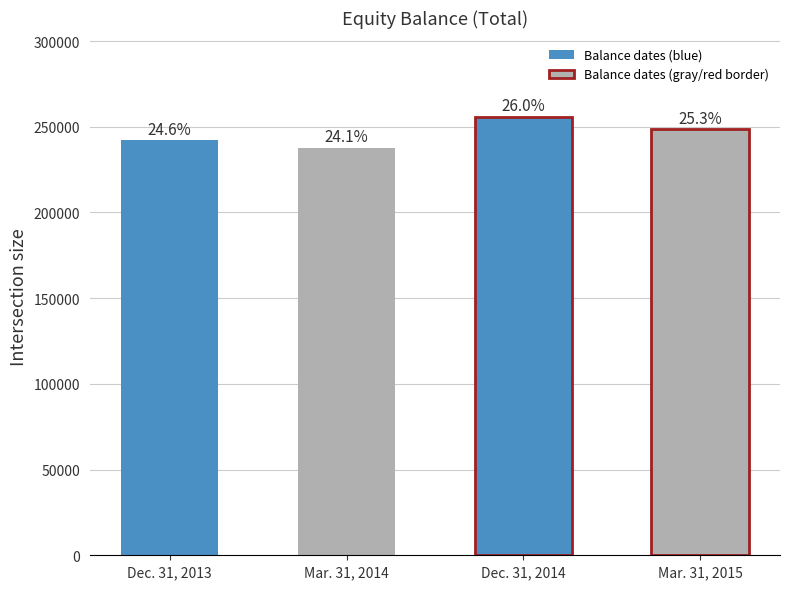

What is the sum of all values?

984317